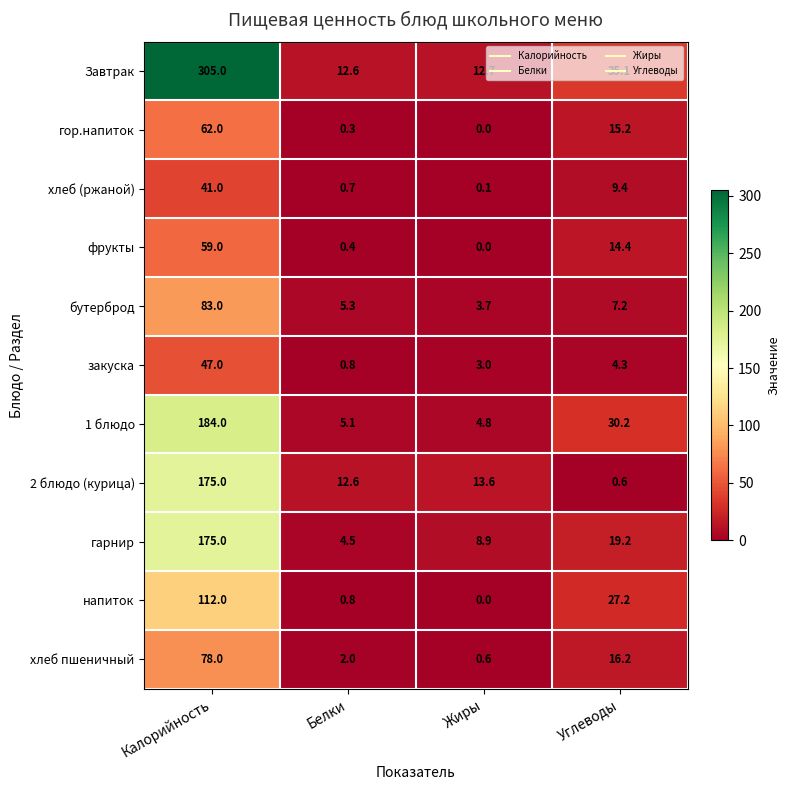

List the labels in order of бутерброд value, smallest first.

Жиры, Белки, Углеводы, Калорийность